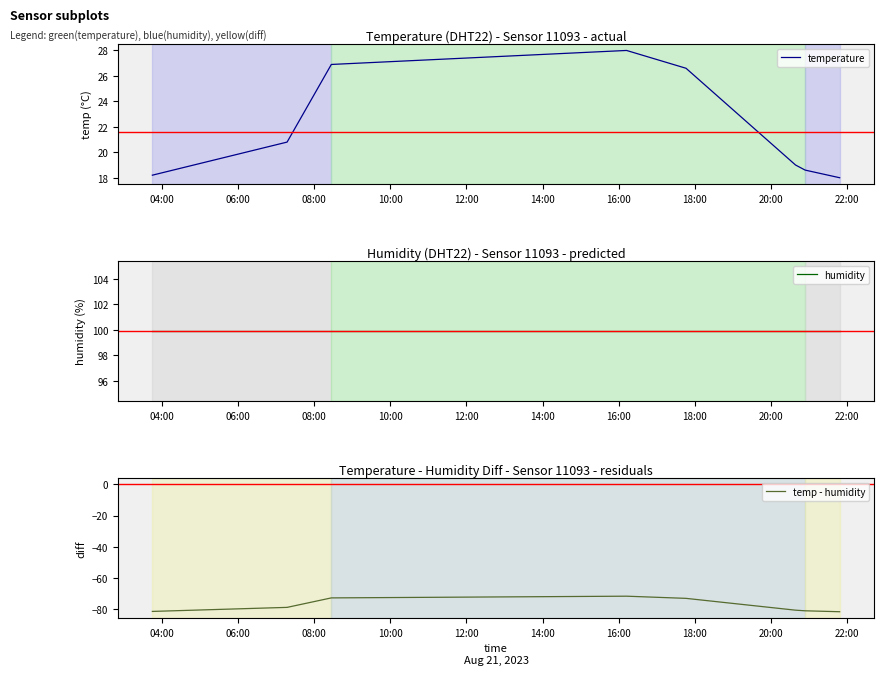

What is the lowest value of the temperature series?

18.0